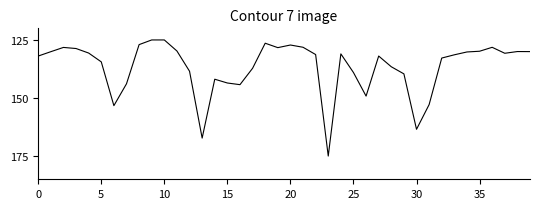

What is the smallest value displayed?

125.0